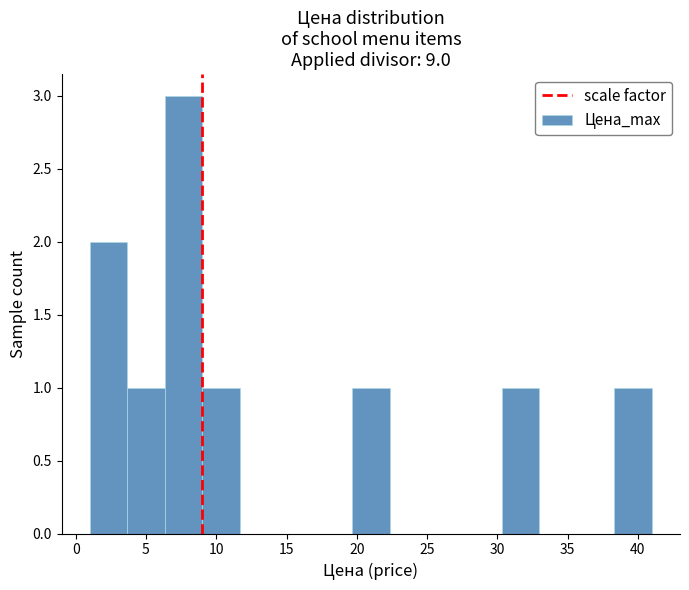

Reading left to right, transcribe this chart: for each bar, give the range it covers on the x-axis and its height. Neither the bar edges nor the heights are printed on the chart, so give them approximately, as read against the axes.

1.0 to 3.5: 2
3.5 to 6.5: 1
6.5 to 9.0: 3
9.0 to 11.5: 1
11.5 to 14.5: 0
14.5 to 17.0: 0
17.0 to 19.5: 0
19.5 to 22.5: 1
22.5 to 25.0: 0
25.0 to 27.5: 0
27.5 to 30.5: 0
30.5 to 33.0: 1
33.0 to 35.5: 0
35.5 to 38.5: 0
38.5 to 41.0: 1